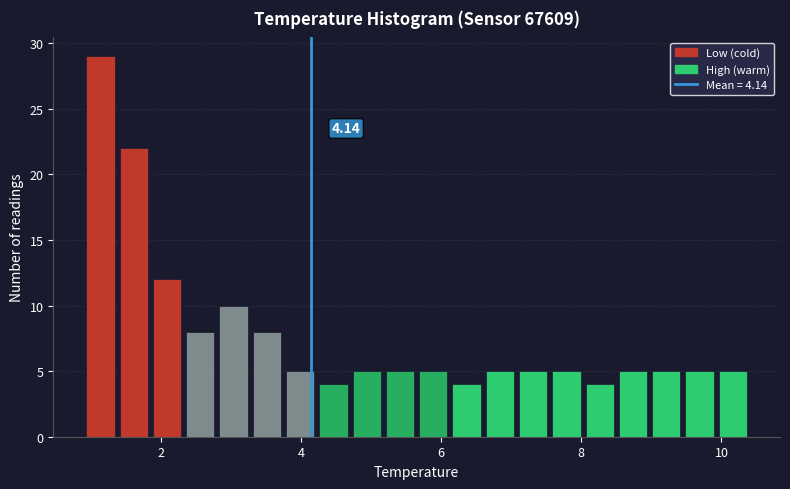

Around what value on the x-axis is the tallest bar? Give the approximate position of its centre, as read against the axis.

1.2